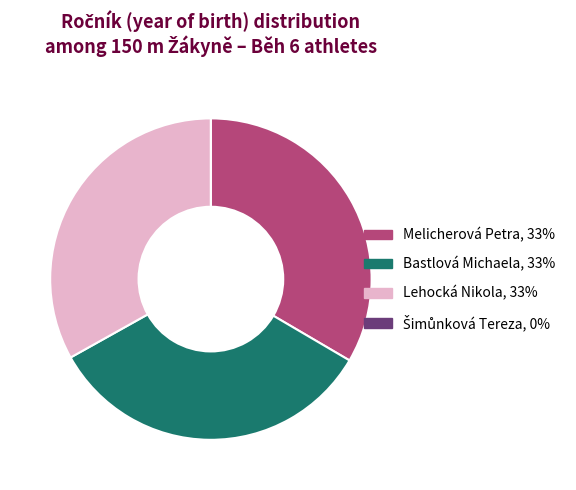

Is there any slice that represents more than half of the pie?

No